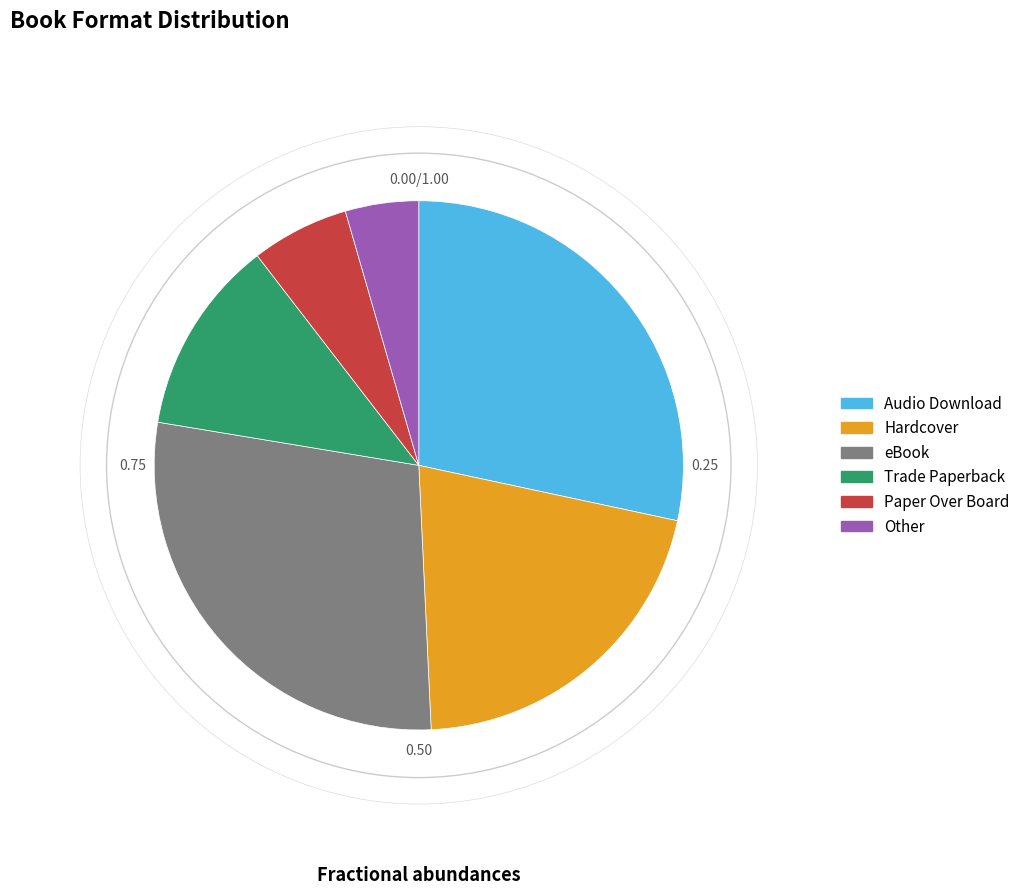

Is there any slice that represents more than half of the pie?

No